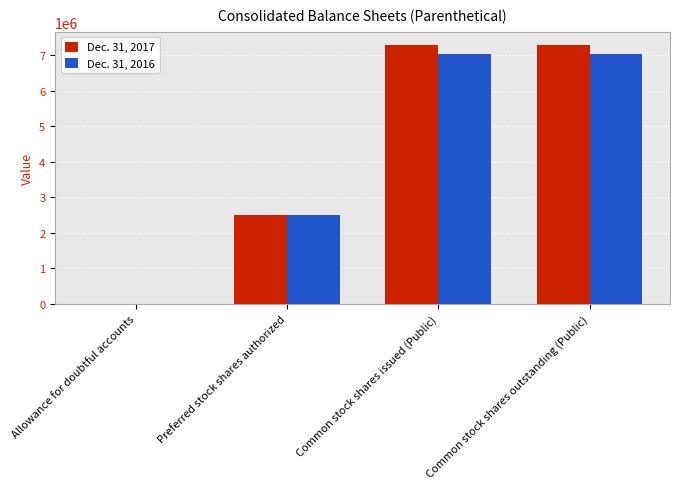

How many distinct data groups are displayed?

2